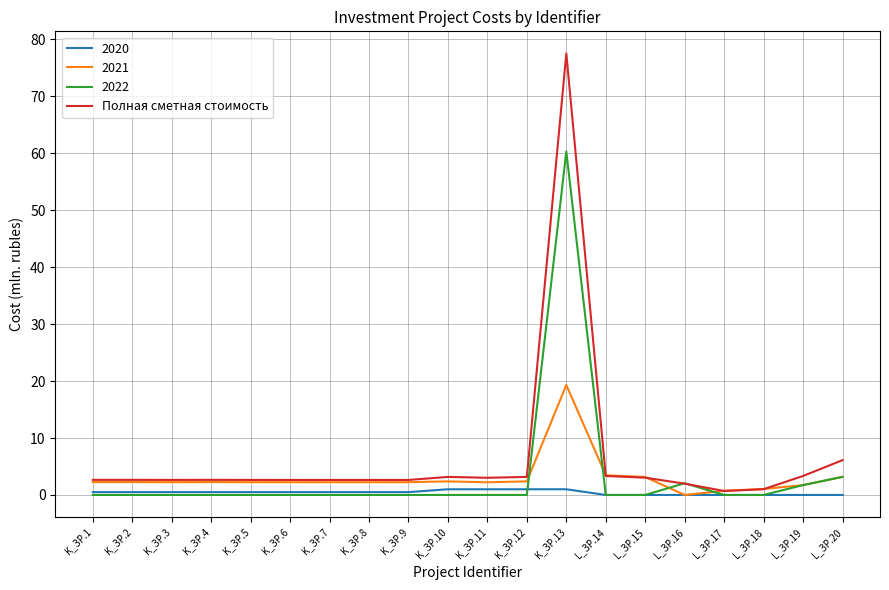

How many lines are shown in the chart?

4